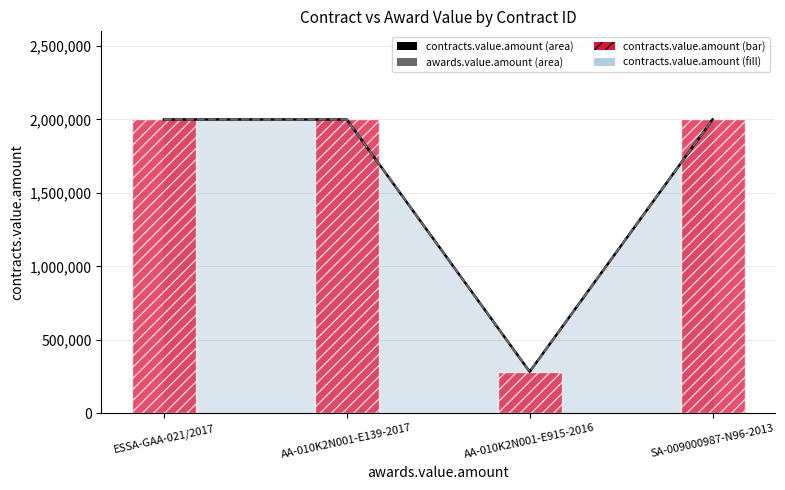

What is the label of the 4th bar from the left?

SA-009000987-N96-2013